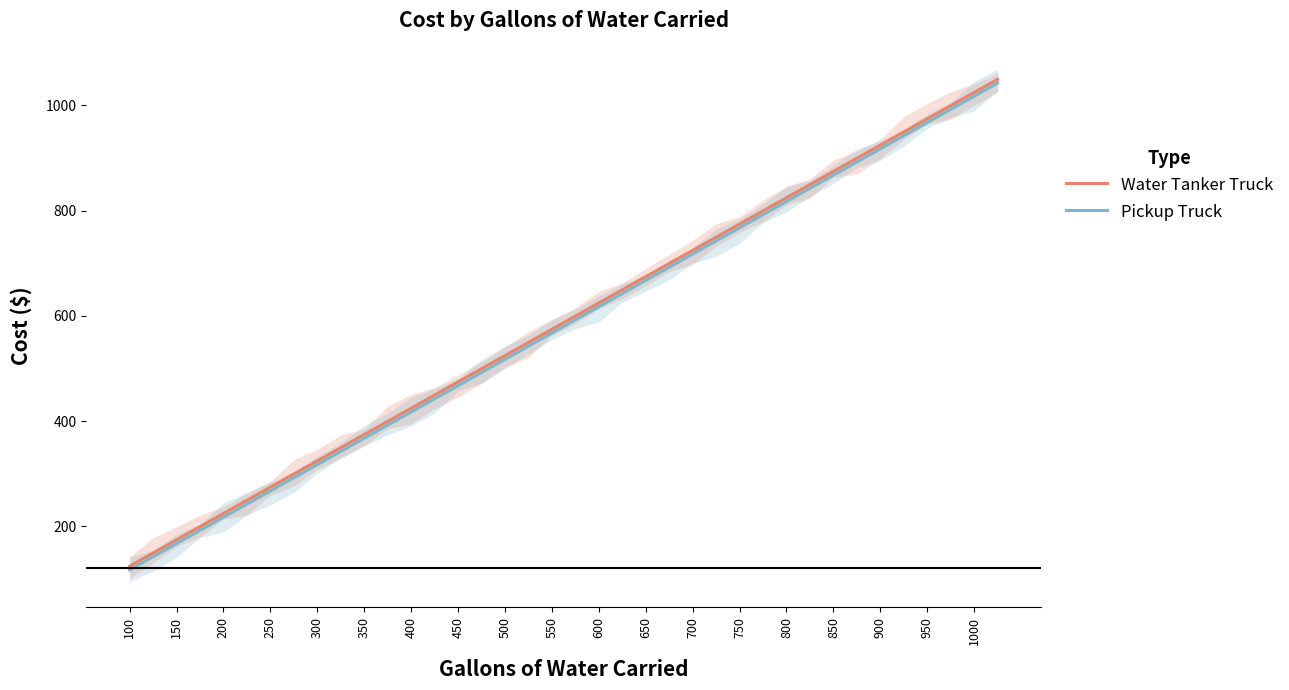

Is this an area chart (filled region under the line)?

No